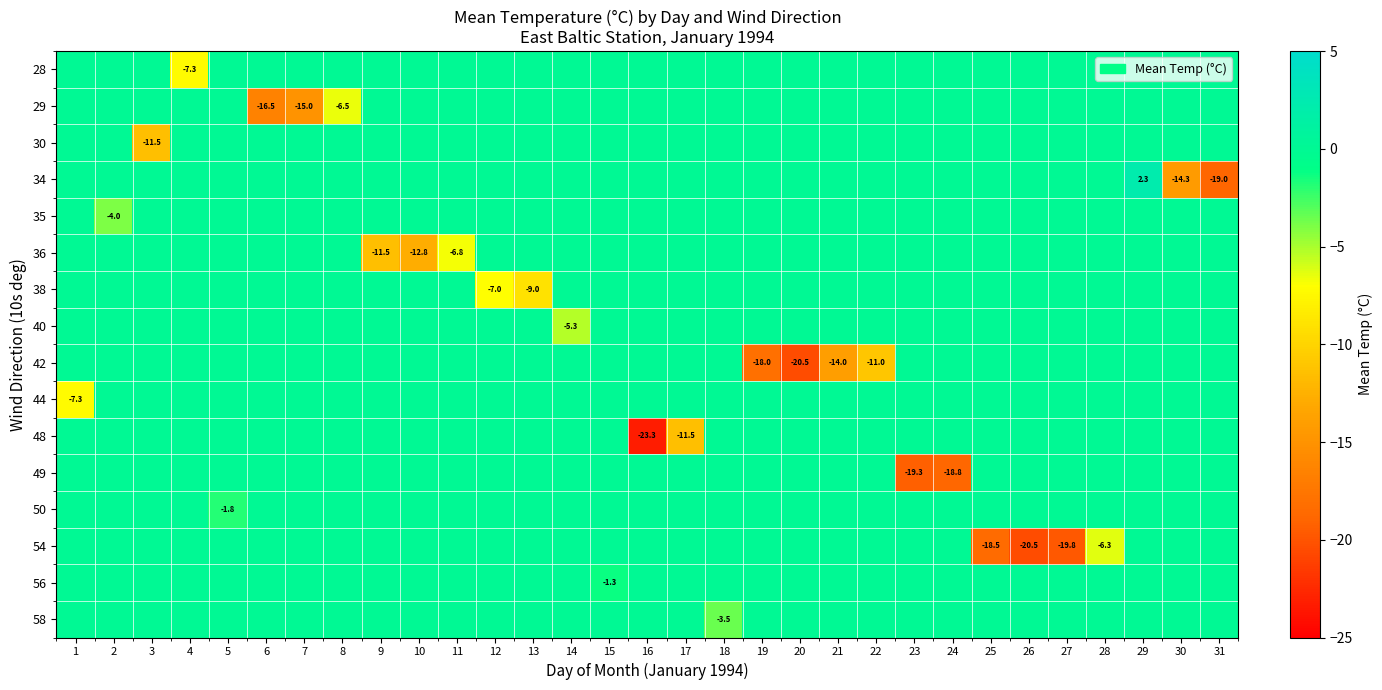

What is the difference between the maximum and minimum values in the row_2 series?

11.5